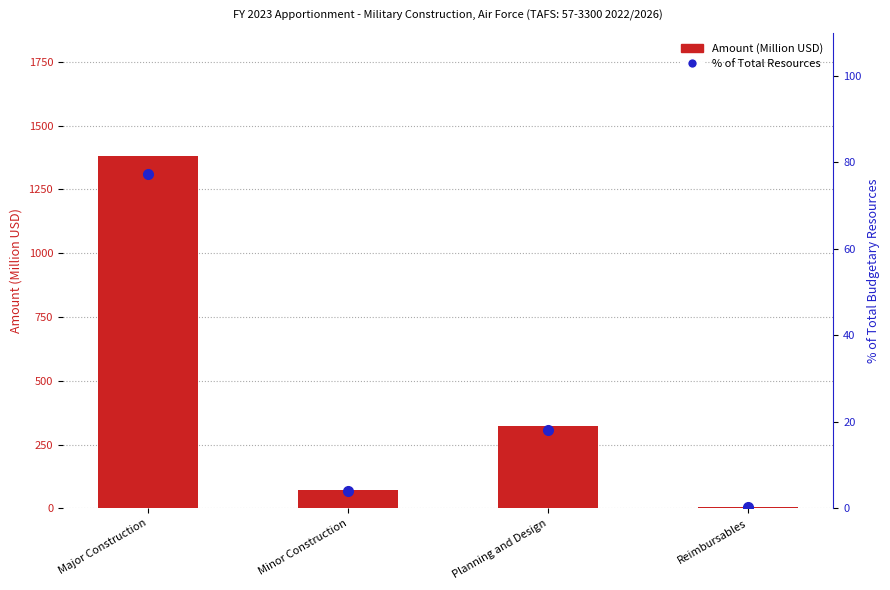

At how many categories does at least one series exceed 922?

1